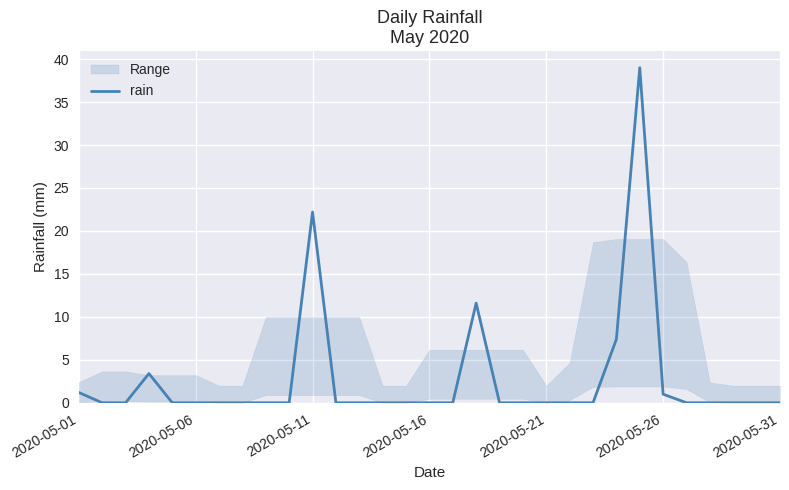

What is the highest value of the rain series?

39.0